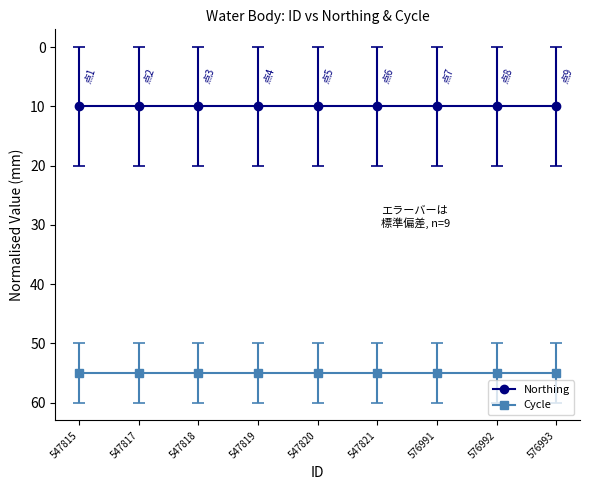

Is it true that Northing equals 10 at 547820?

True